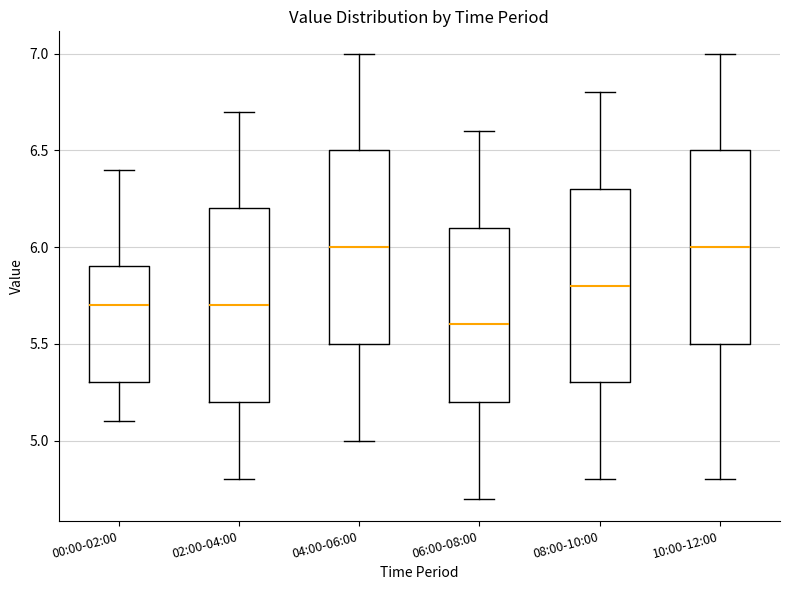

Reading left to right, read every box against the y-axis: the position of its median line, the range the box covers, and the ends of its whiskers. The values are not printed on the chart, so give them approximately, as read against the axis.

00:00-02:00: median 5.7, box 5.3 to 5.9, whiskers 5.1 to 6.4
02:00-04:00: median 5.7, box 5.2 to 6.2, whiskers 4.8 to 6.7
04:00-06:00: median 6.0, box 5.5 to 6.5, whiskers 5.0 to 7.0
06:00-08:00: median 5.6, box 5.2 to 6.1, whiskers 4.7 to 6.6
08:00-10:00: median 5.8, box 5.3 to 6.3, whiskers 4.8 to 6.8
10:00-12:00: median 6.0, box 5.5 to 6.5, whiskers 4.8 to 7.0